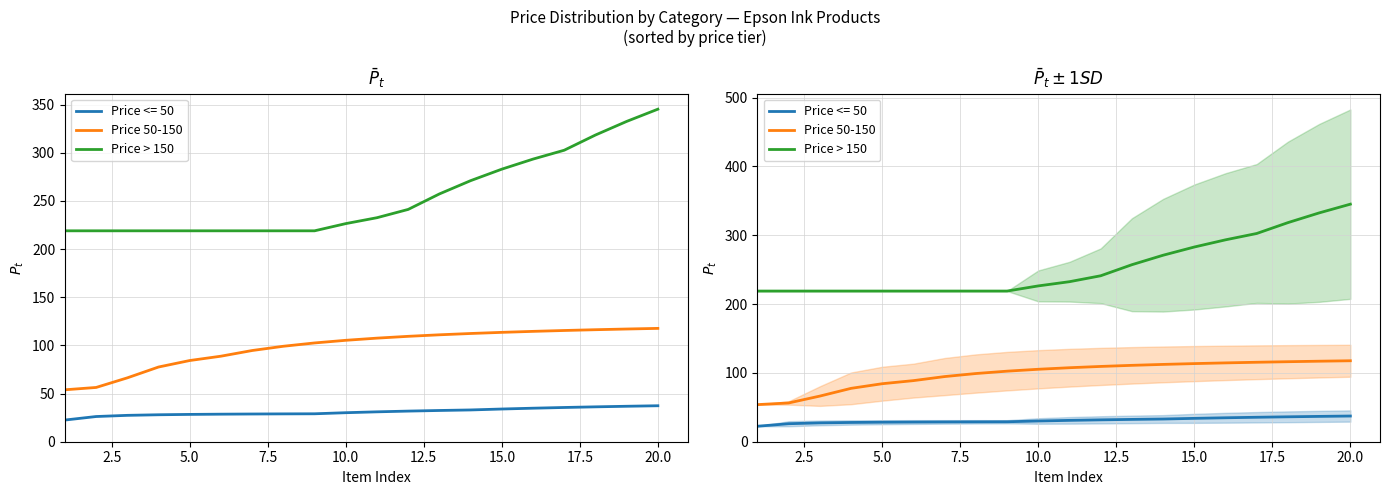

Which series changed the most between 20.0 and 15?

Price > 150